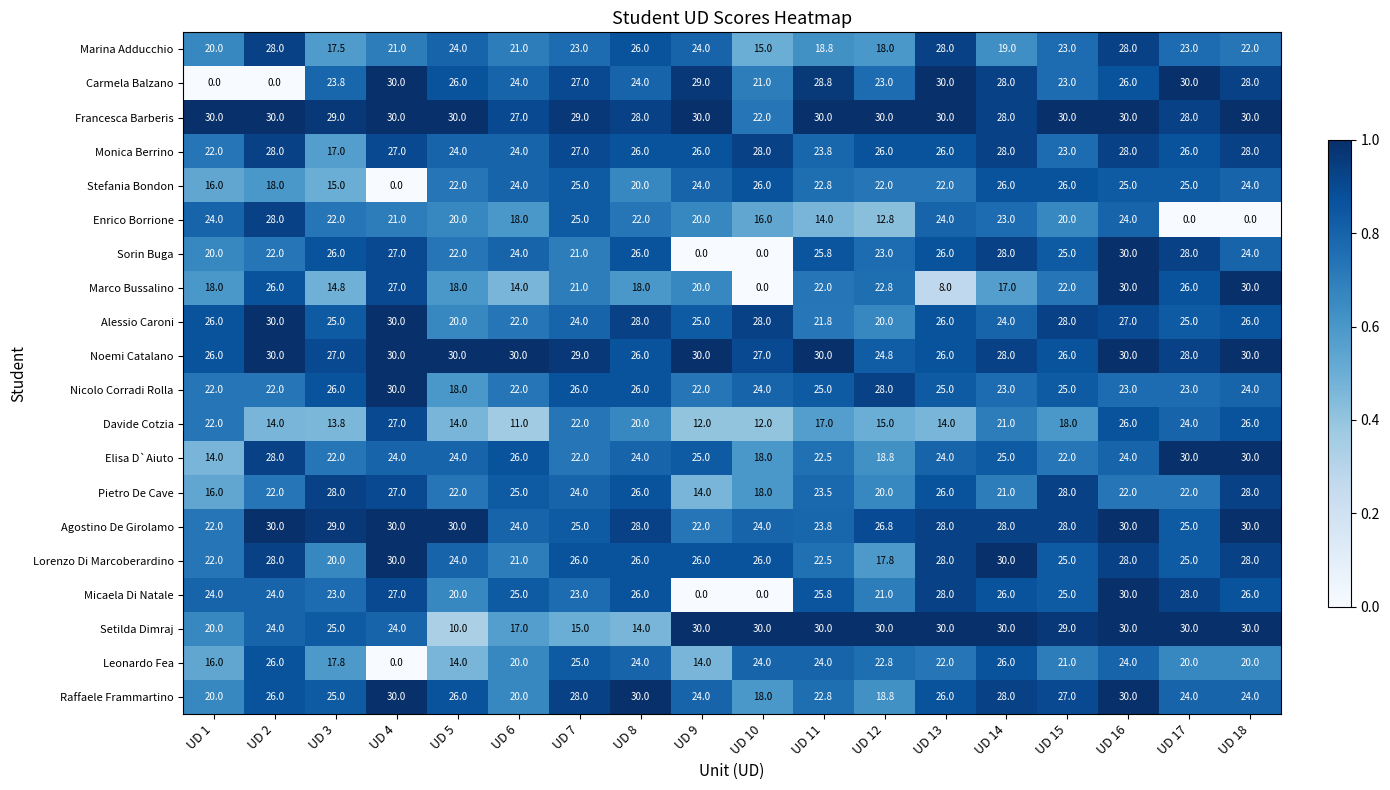

What is the approximate value of Enrico Borrione at UD 3?

22.0